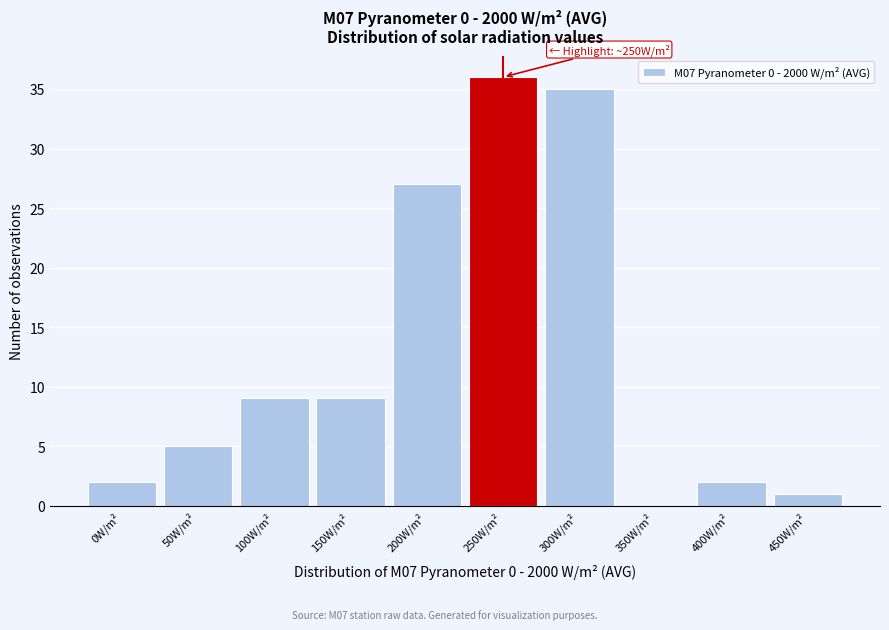

Reading right to left, what are all the values shown in this chart?

450W/m²=1	400W/m²=2	350W/m²=0	300W/m²=35	250W/m²=36	200W/m²=27	150W/m²=9	100W/m²=9	50W/m²=5	0W/m²=2